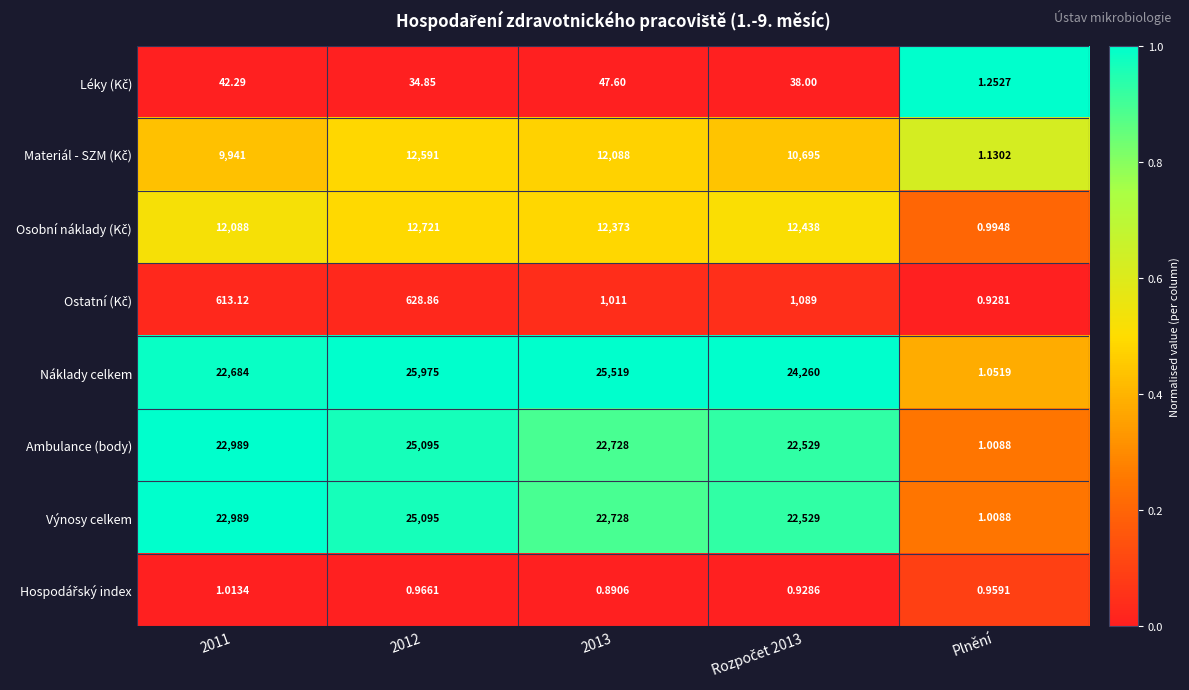

Which series has the largest total across all categories?

Náklady celkem